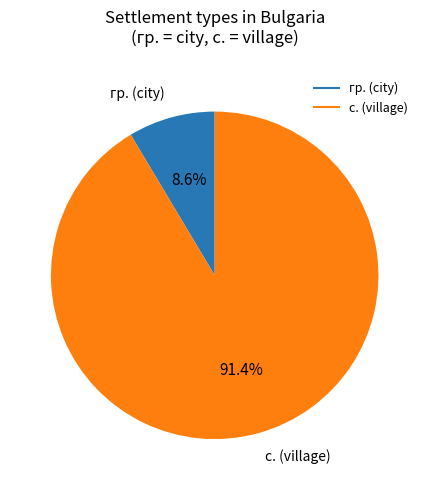

Does any single category account for the majority?

Yes